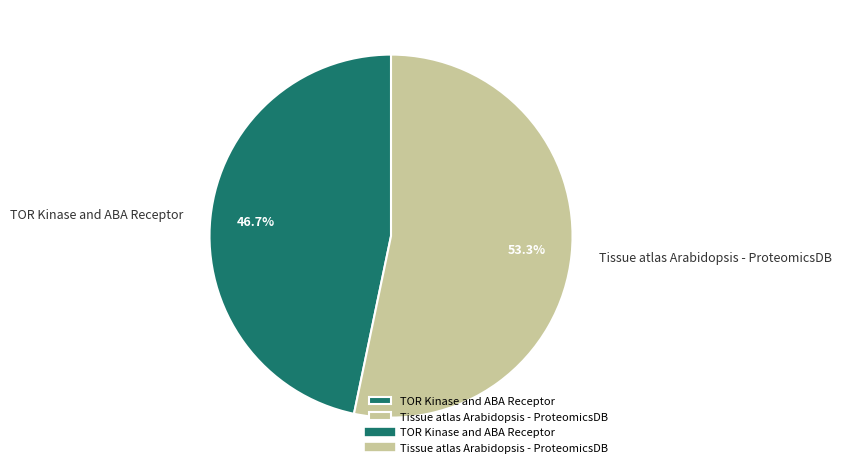

Count the number of slices in the pie.

2